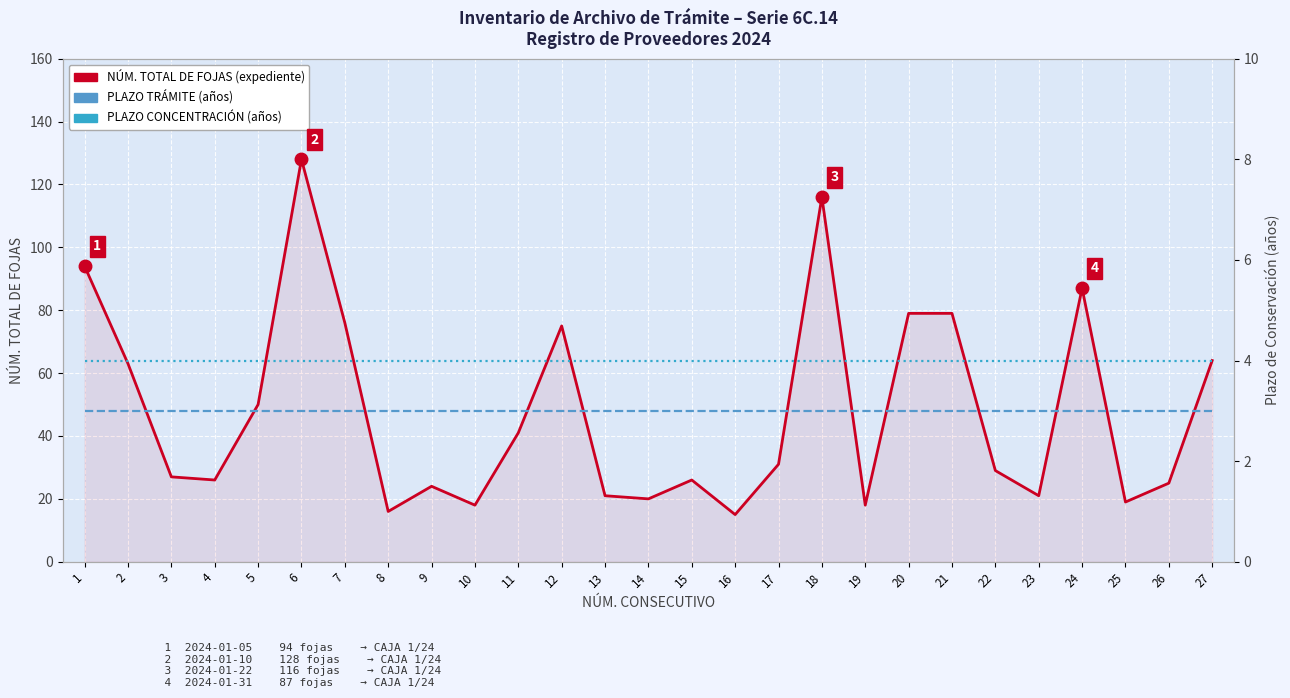

The NÚM. TOTAL DE FOJAS (expediente) series shows 79 at 20. True or false?

True